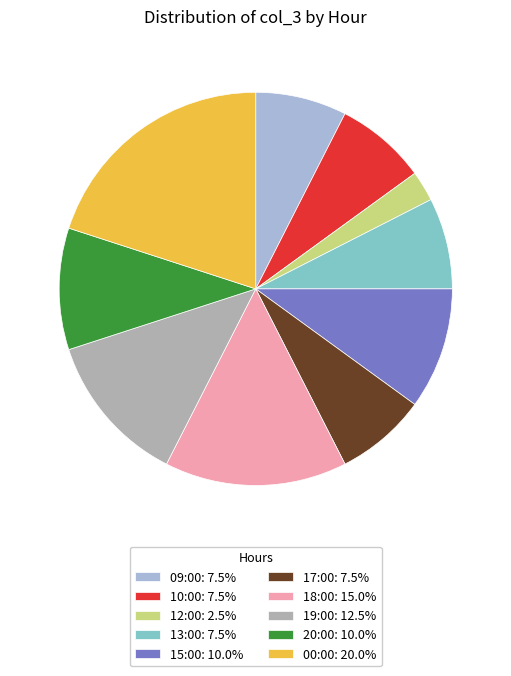

How many segments does this pie chart have?

10